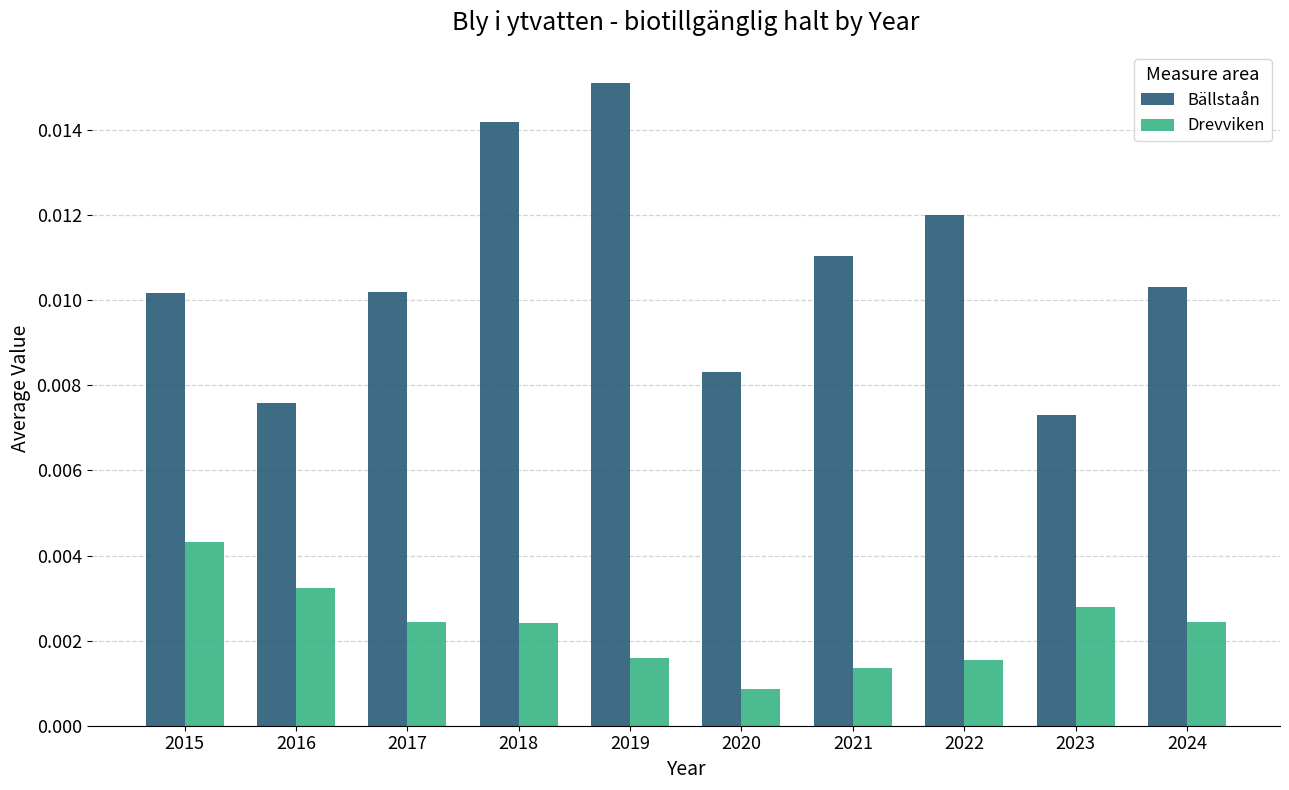

Which series has the largest range (max minus min)?

Bällstaån